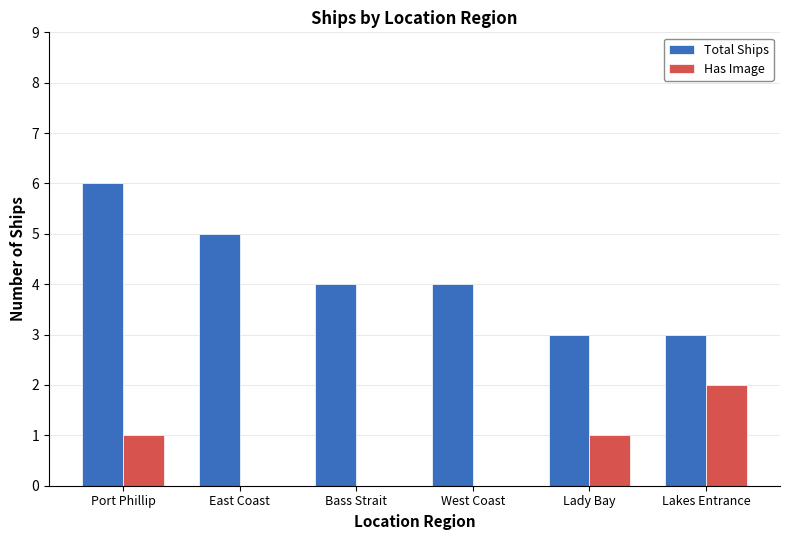

What are all the series names shown in the legend?

Total Ships, Has Image